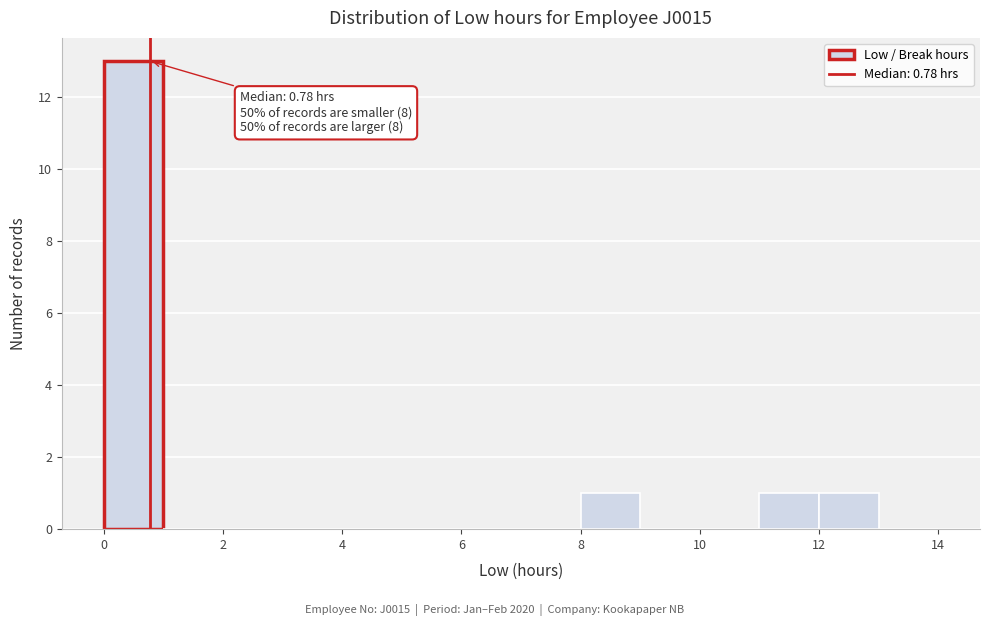

Which range on the x-axis has the tallest bar?

0 to 1